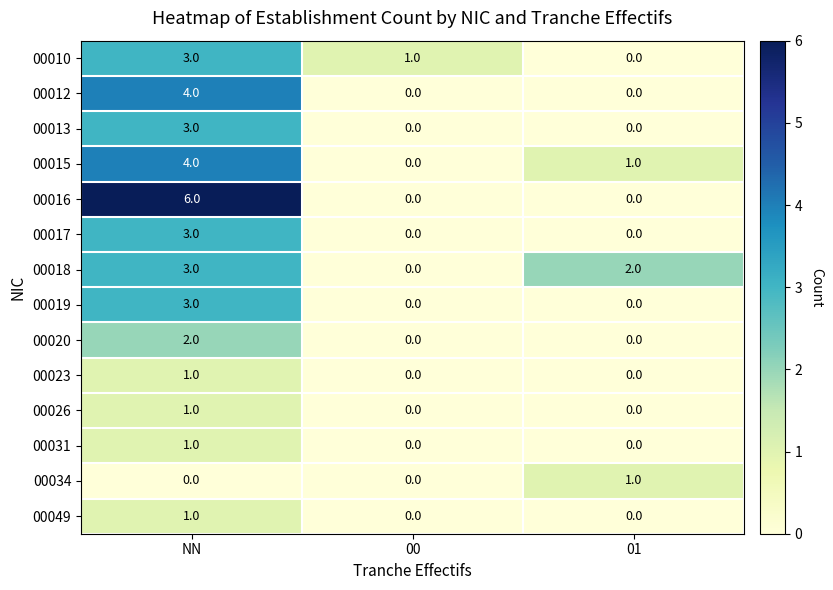

Which series has the largest total across all categories?

00016